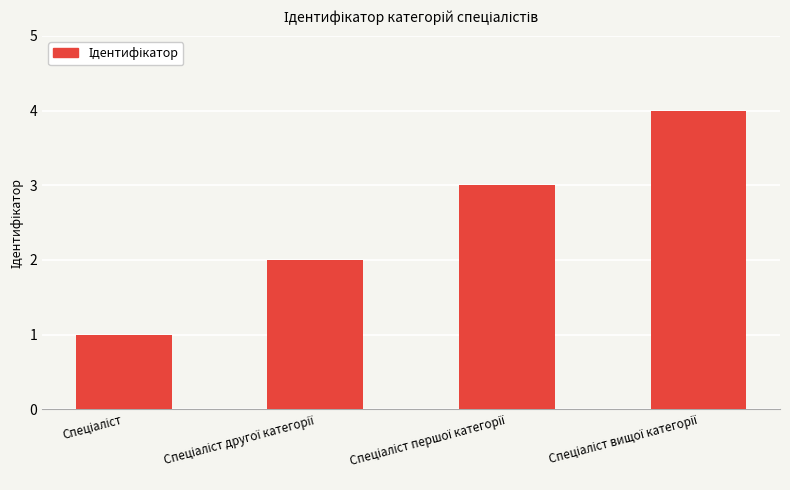

What is the maximum value shown in the chart?

4